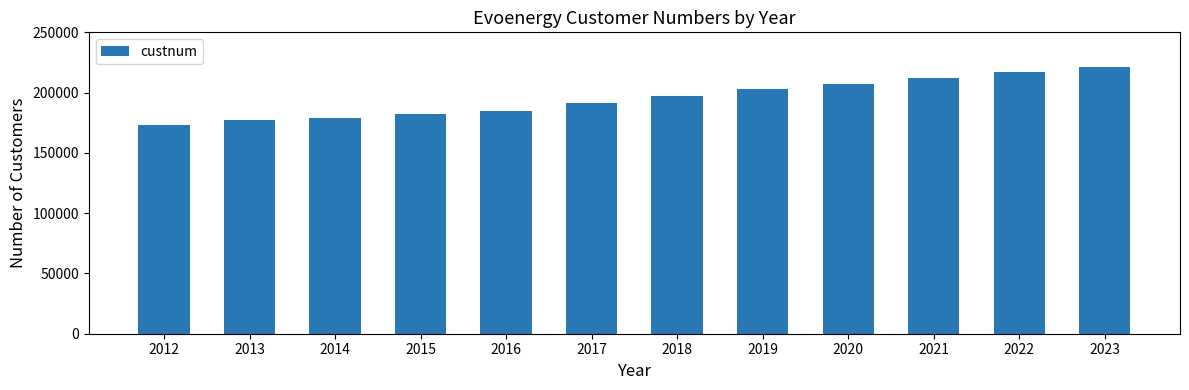

What is the minimum value shown in the chart?

173186.0